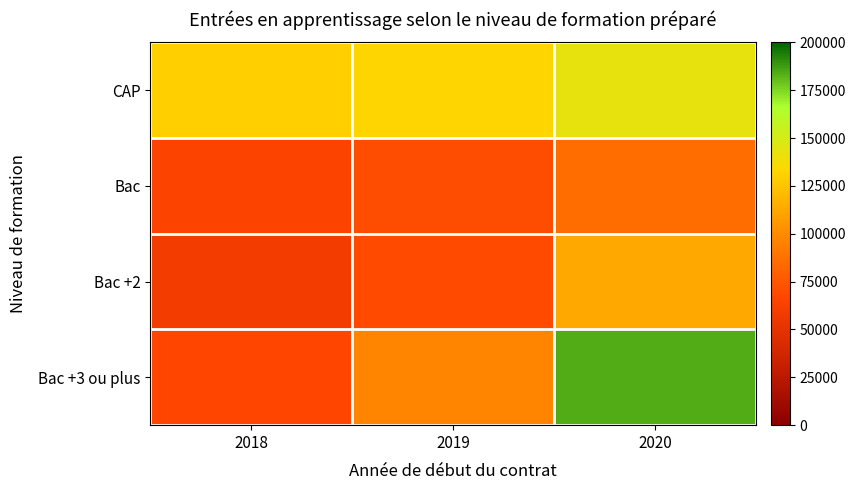

Reading left to right, what are all the values shown in this chart?

CAP: 2018=130299.8	2019=132802.8	2020=142626.5
Bac: 2018=64908.6	2019=70937.8	2020=85699.8
Bac +2: 2018=58702.7	2019=69083.7	2020=112969.4
Bac +3 ou plus: 2018=67126.8	2019=96143.7	2020=184304.3